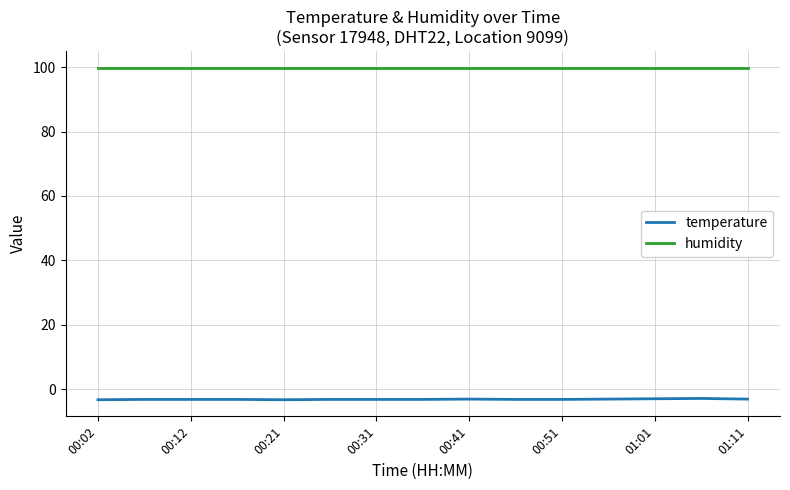

Which series has the largest total across all categories?

humidity